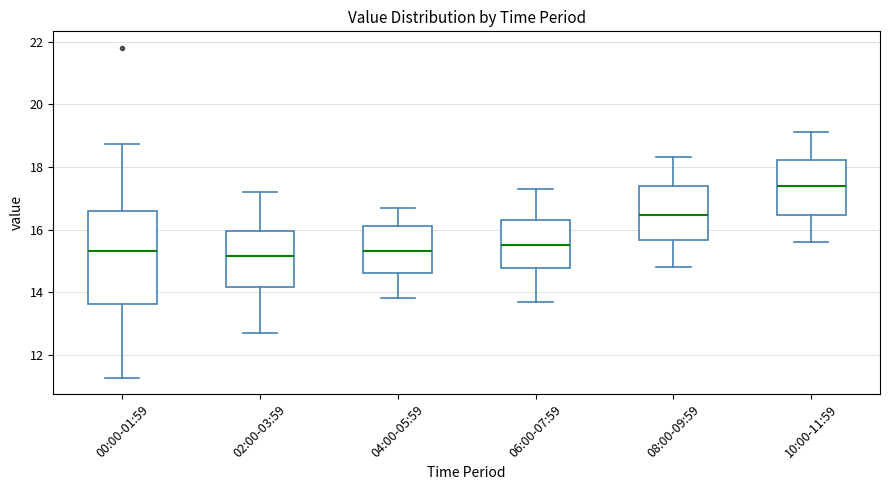

Which box has the highest median line?

10:00-11:59